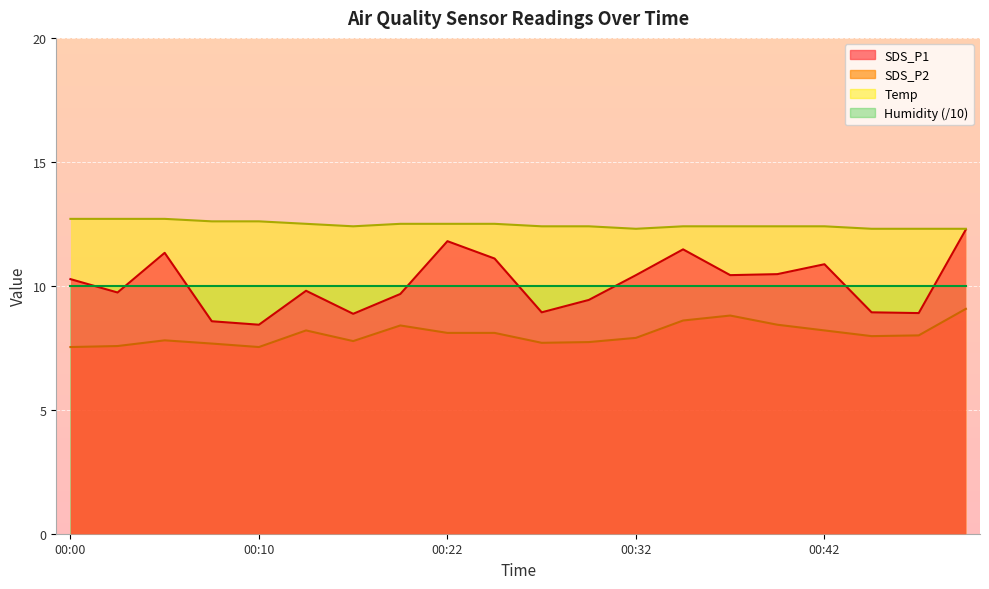

Is it true that SDS_P2 equals 3.8 at 00:30?

False